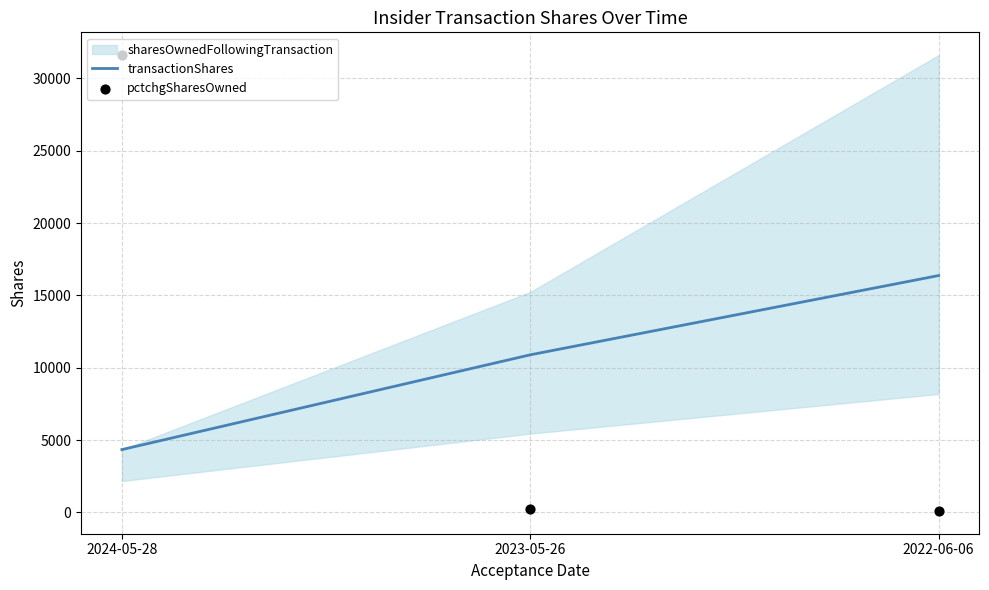

At how many categories does at least one series exceed 8840?

3